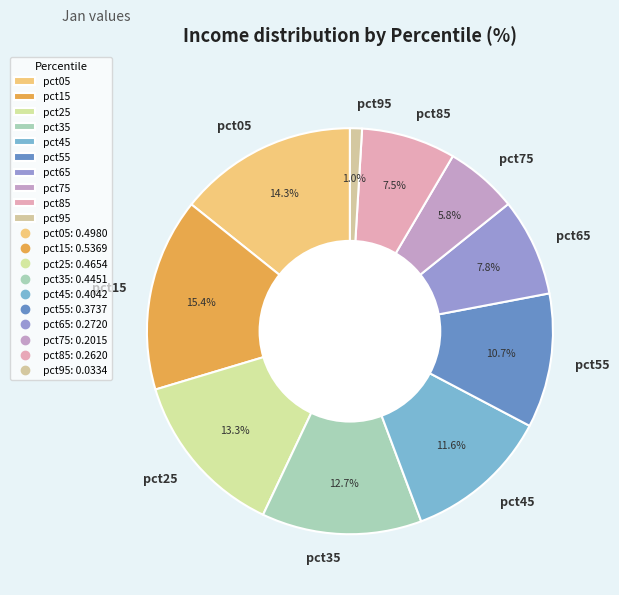

What is the total percentage of pct35 and pct55?

23.4%